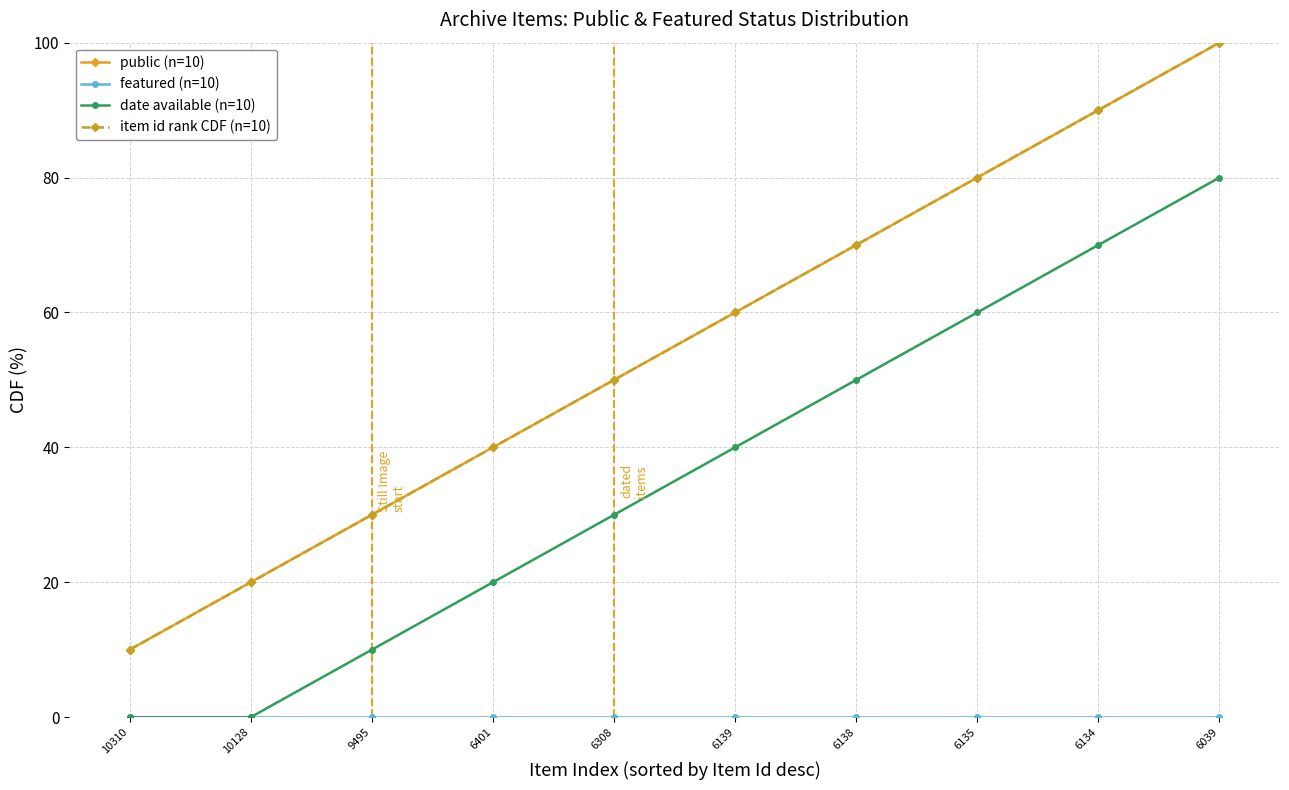

Which series changed the most between 10310 and 6308?

public (n=10)